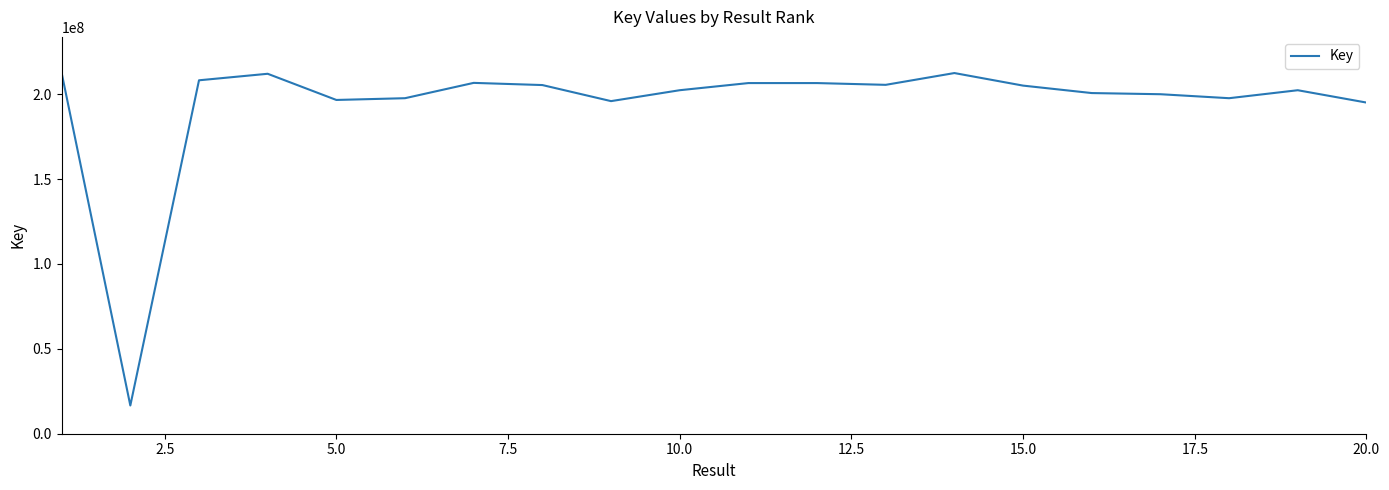

What is the smallest value displayed?

16621485